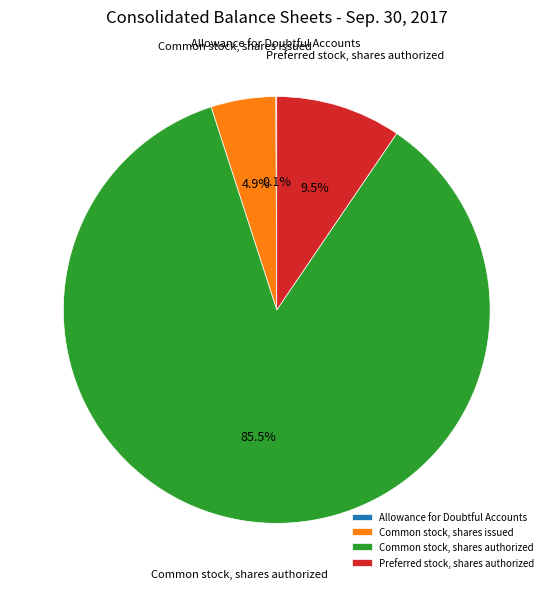

To the nearest percent, what is the average slice percentage?

25%